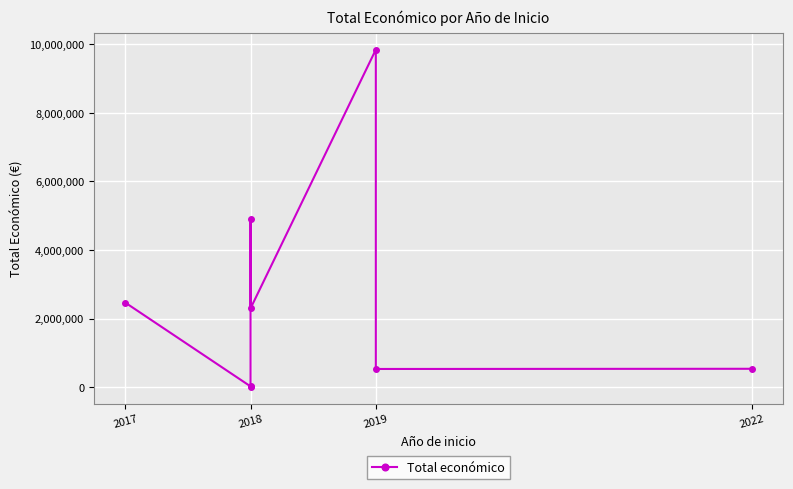

What is the minimum value shown in the chart?

7960